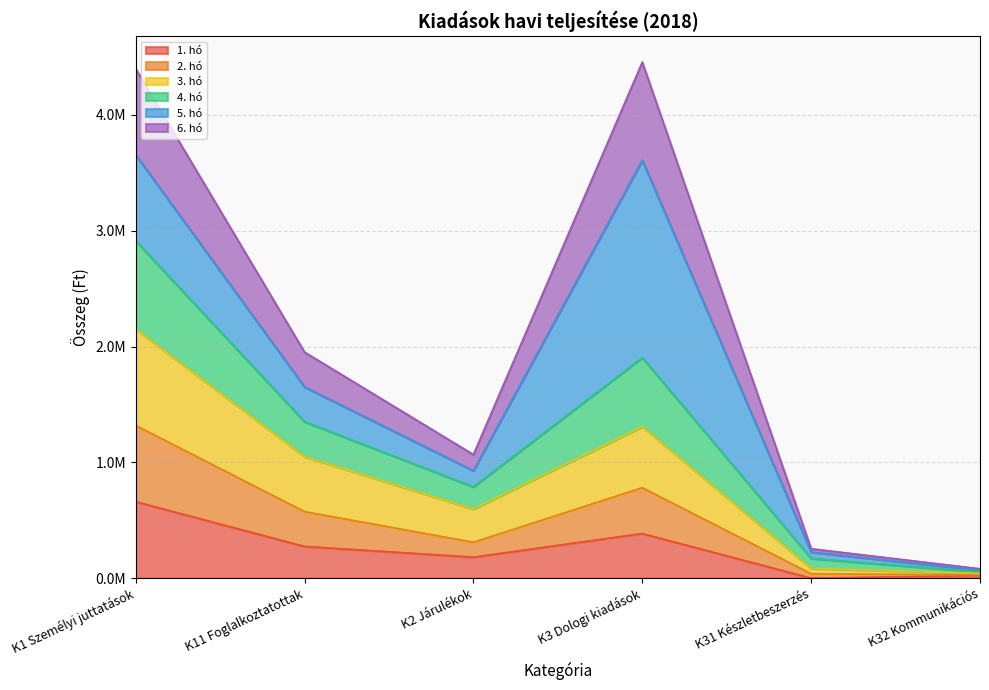

Between K32 Kommunikációs and K11 Foglalkoztatottak, which is larger?

K11 Foglalkoztatottak